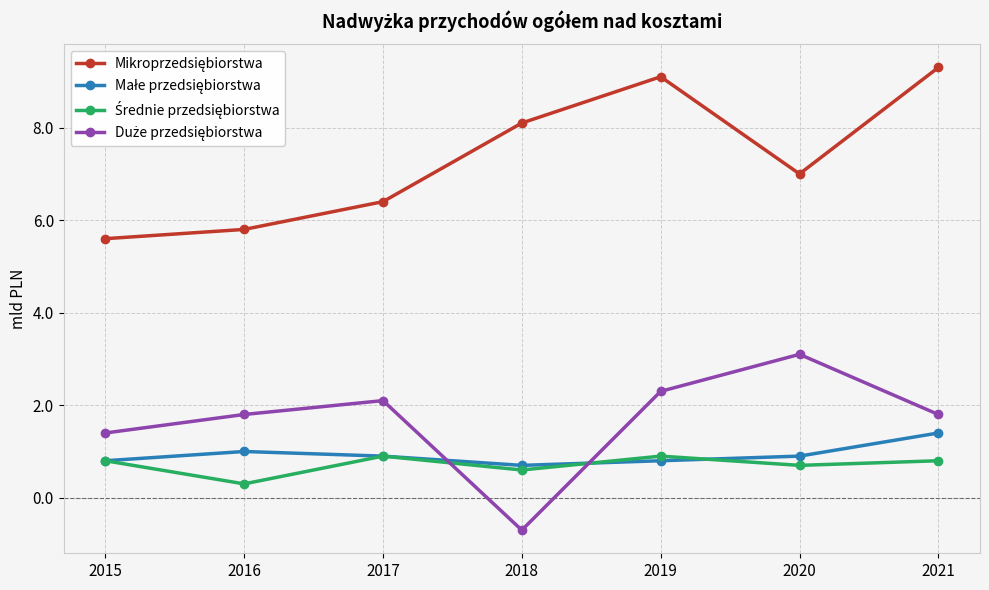

What is the total value across all series at 2018?

8.7